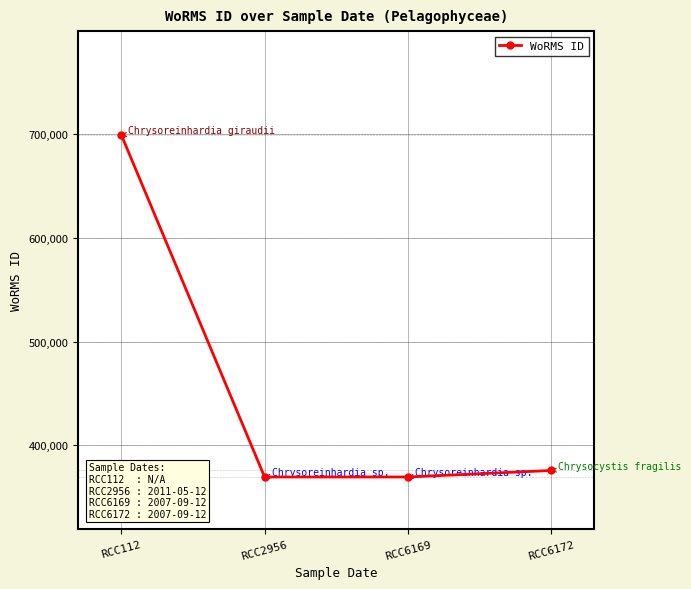

Does the chart have visible grid lines?

Yes